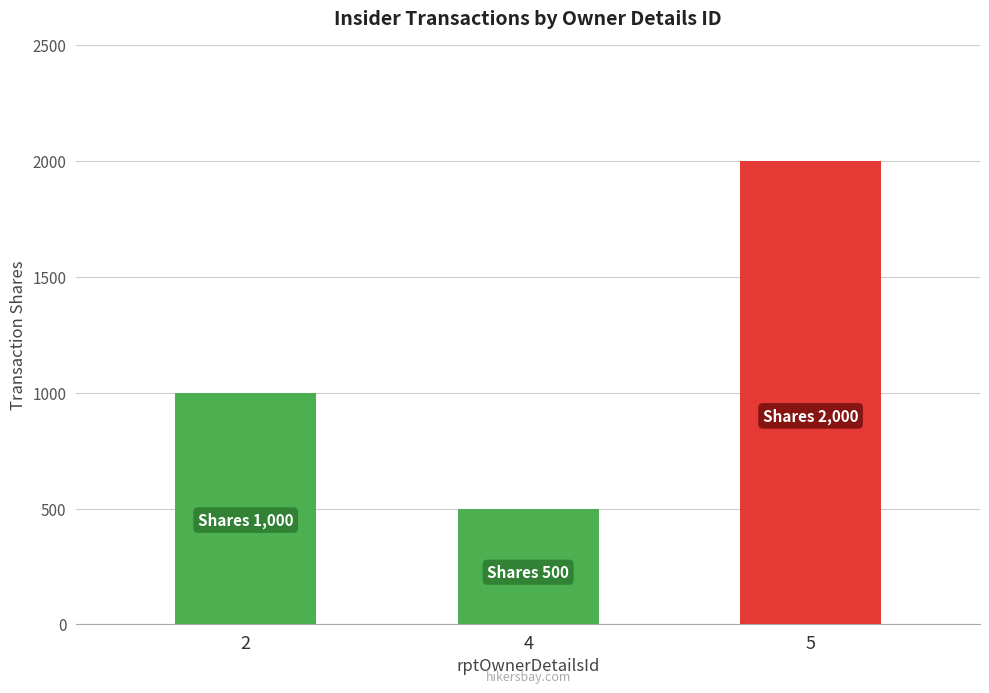

Between 2 and 4, which is larger?

2